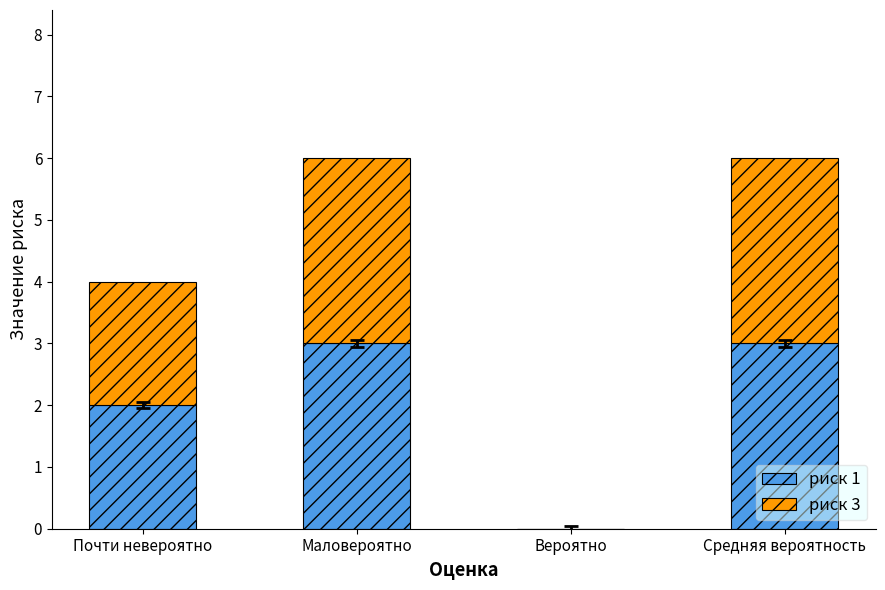

What is the maximum value for риск 1?

3